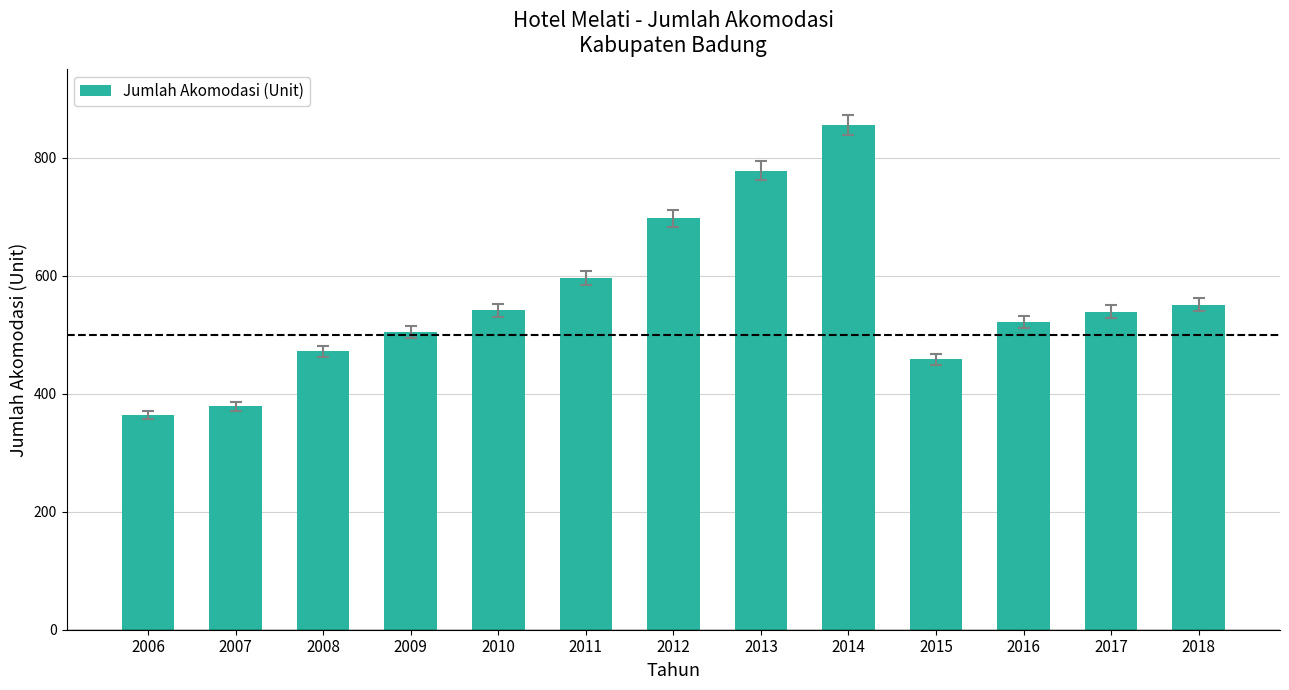

What is the difference between the maximum and minimum values?

491